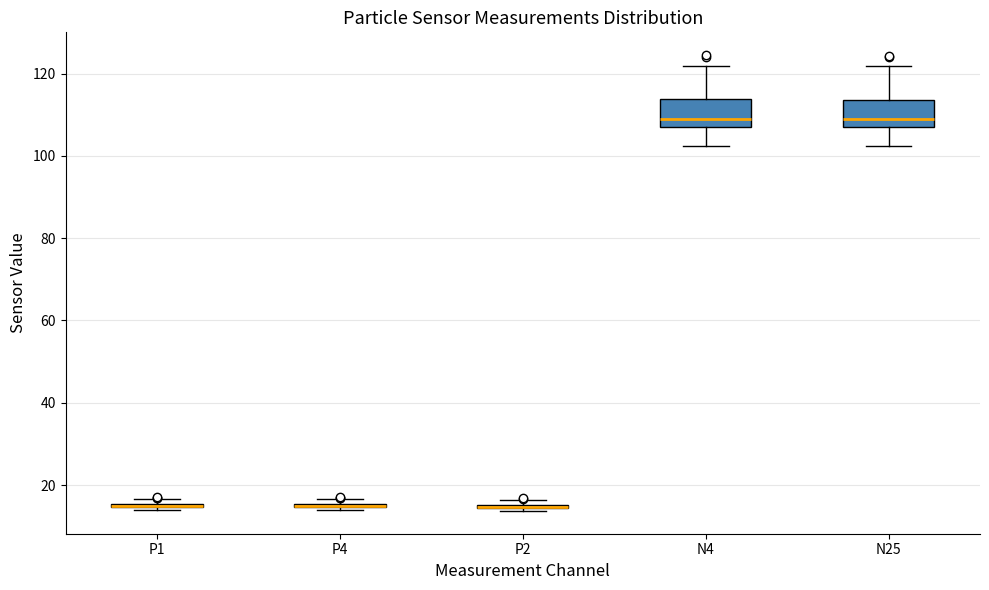

Where is the lower edge of the box for P1 on the y-axis? The values are not printed on the chart, so give them approximately, as read against the axis.

14